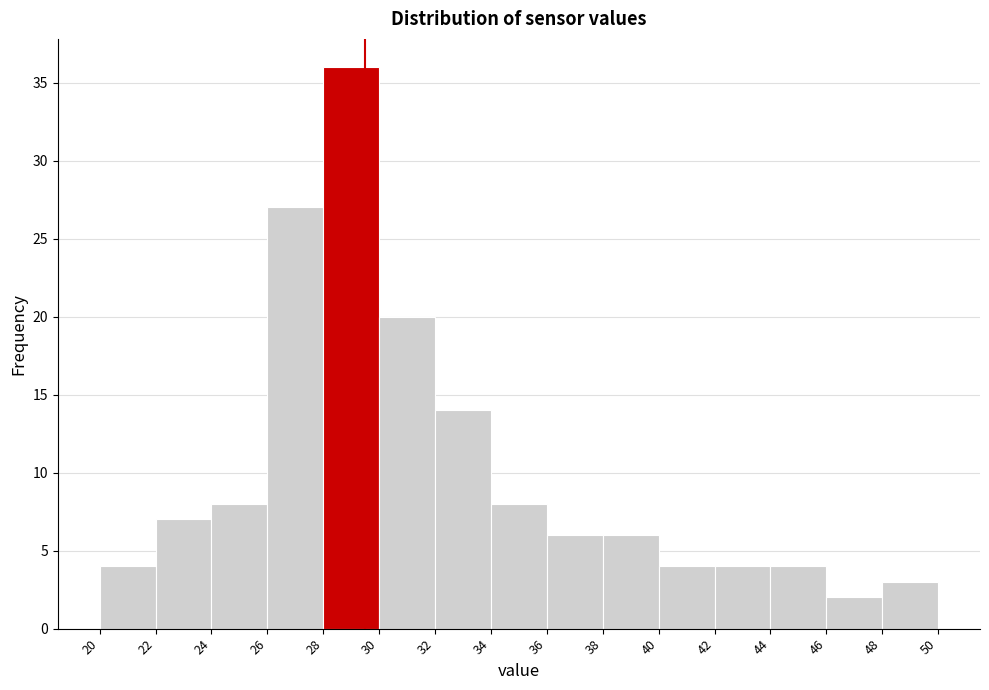

How tall is the bar that spans 38 to 40 on the x-axis? The values are not printed on the chart, so give them approximately, as read against the axis.

6